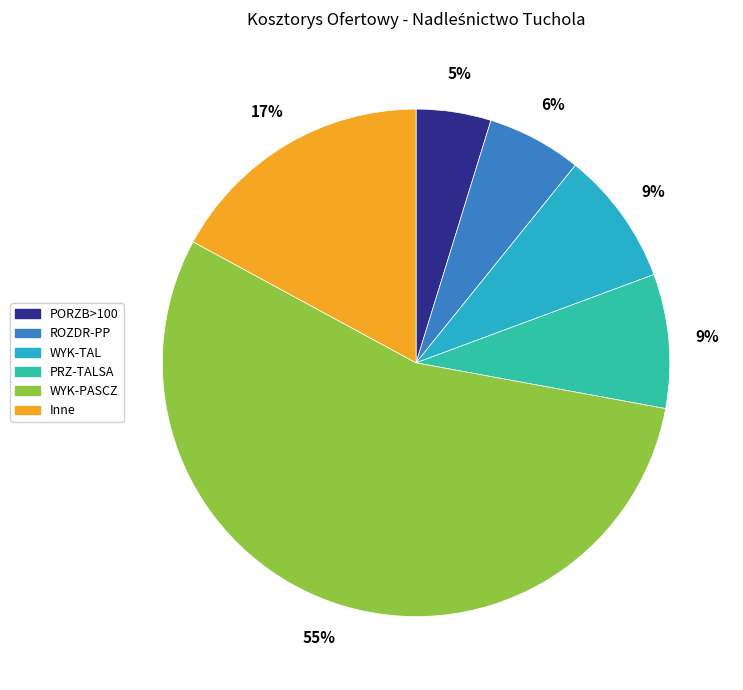

To the nearest percent, what is the difference between the largest and smallest slice percentages?

50%